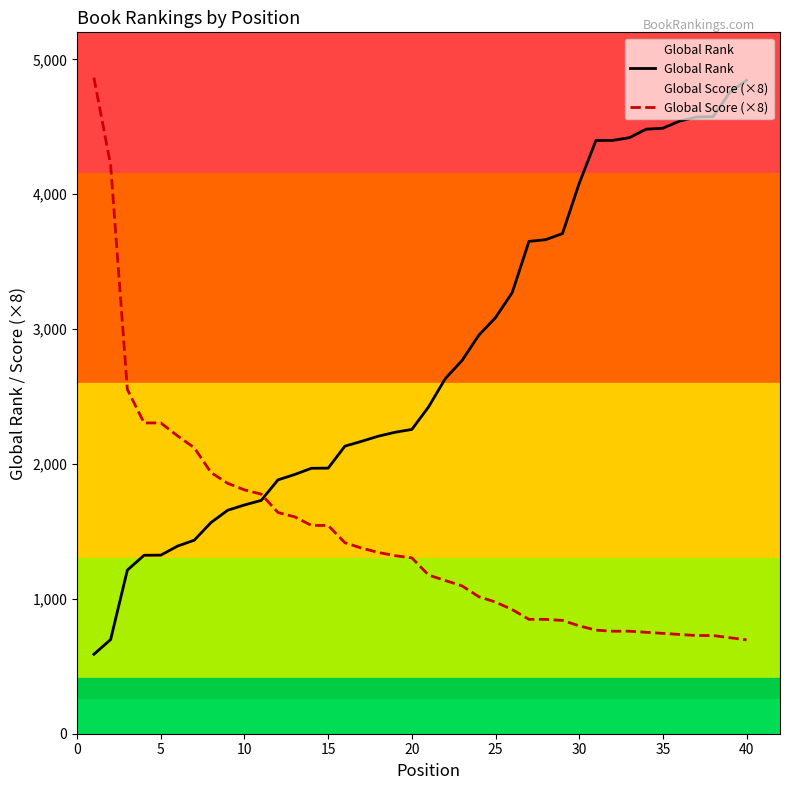

What is the lowest value of the Global Score (×8) series?

696